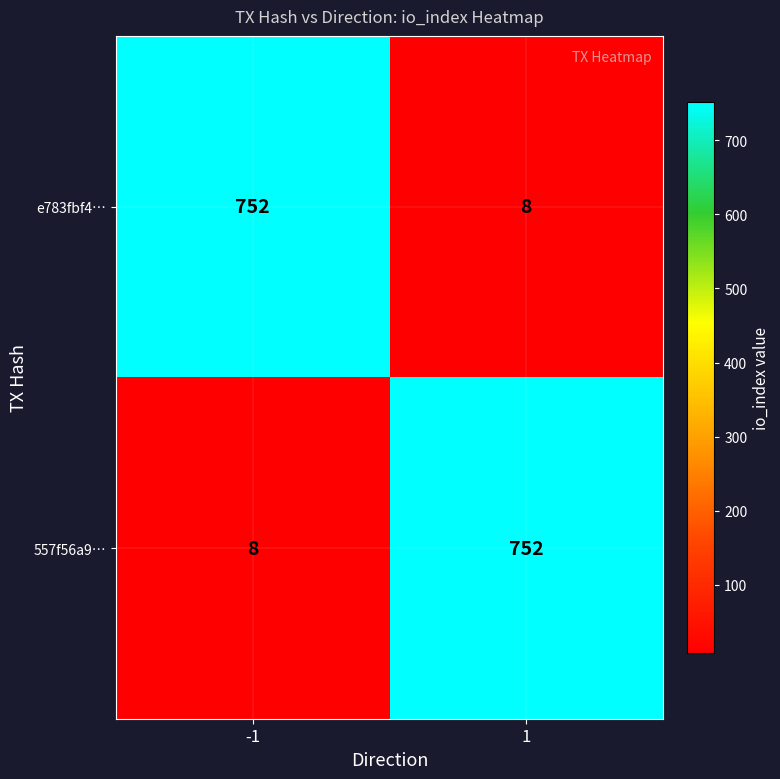

How many data points does each series have?

2